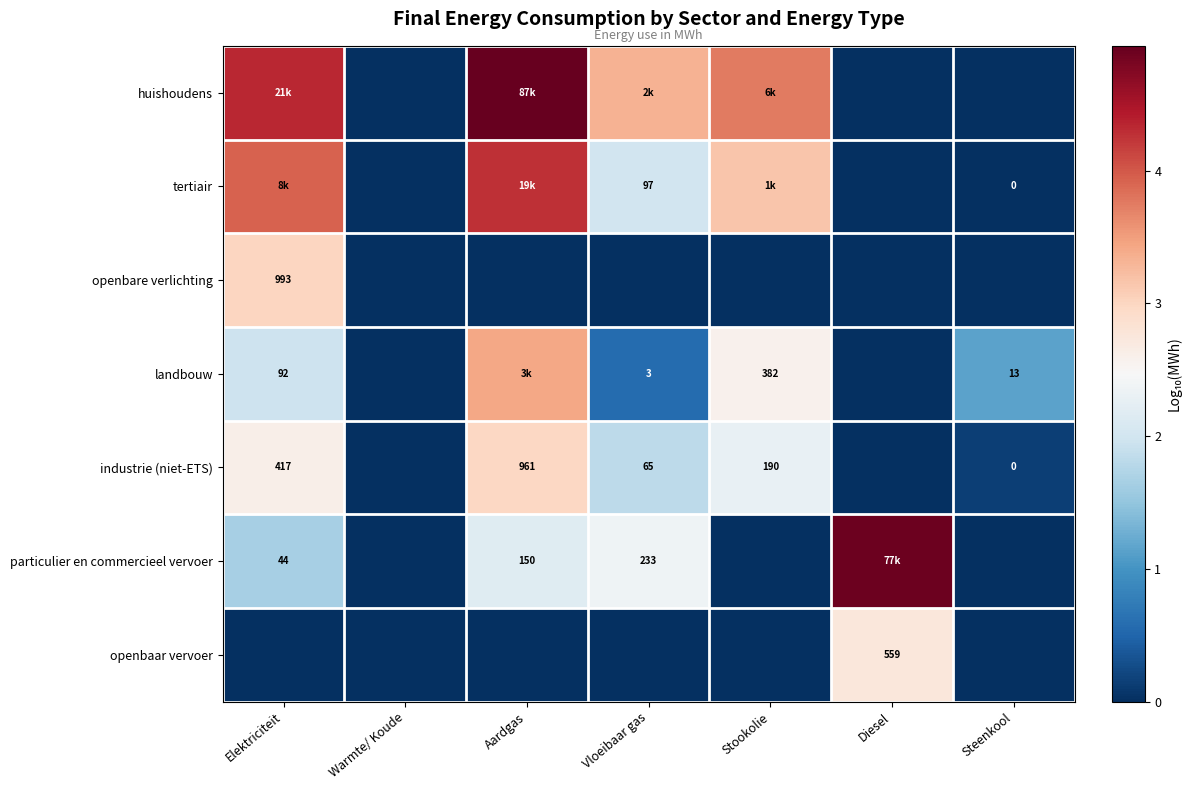

At which label is openbaar vervoer closest to 1?

Elektriciteit